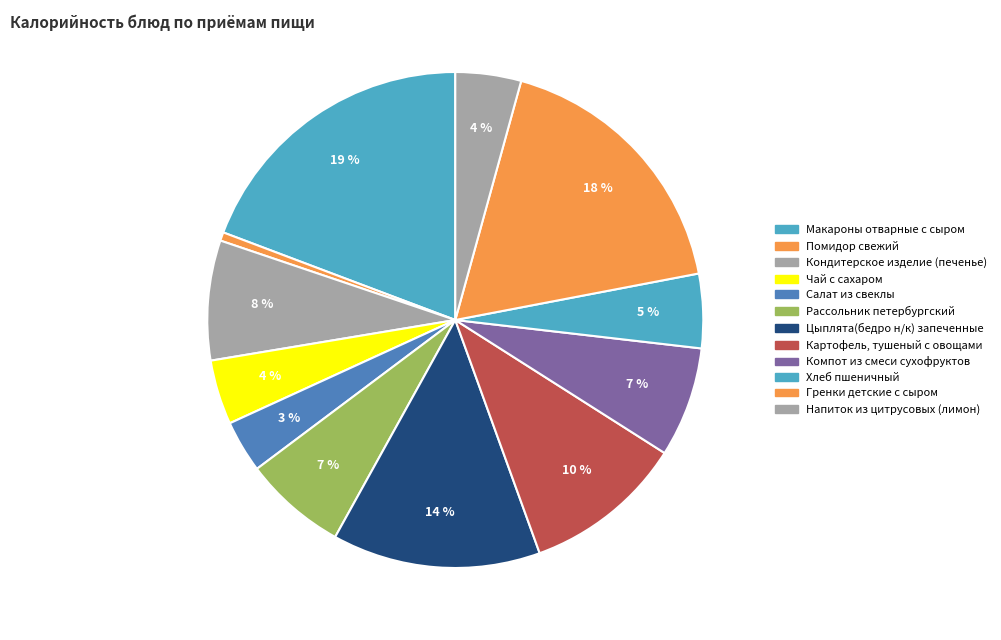

How many segments does this pie chart have?

12